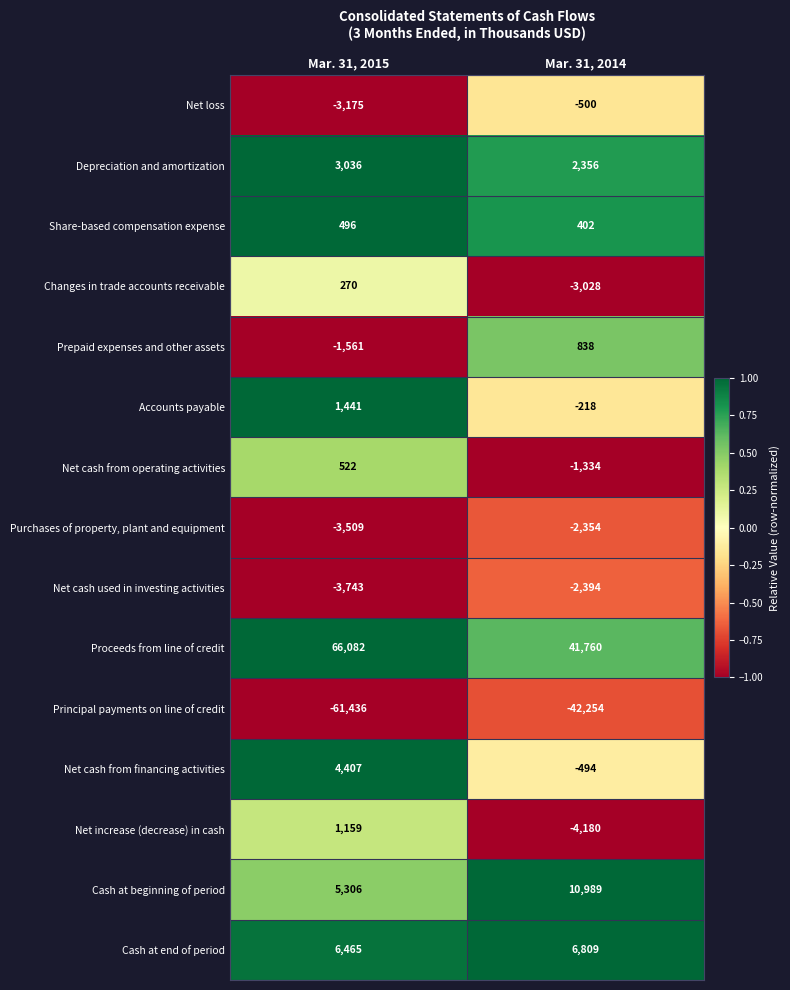

What is the maximum value shown in the chart?

66082